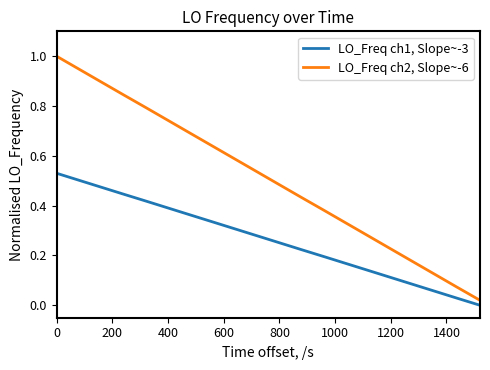

Which series has the largest range (max minus min)?

LO_Freq ch2, Slope~-6